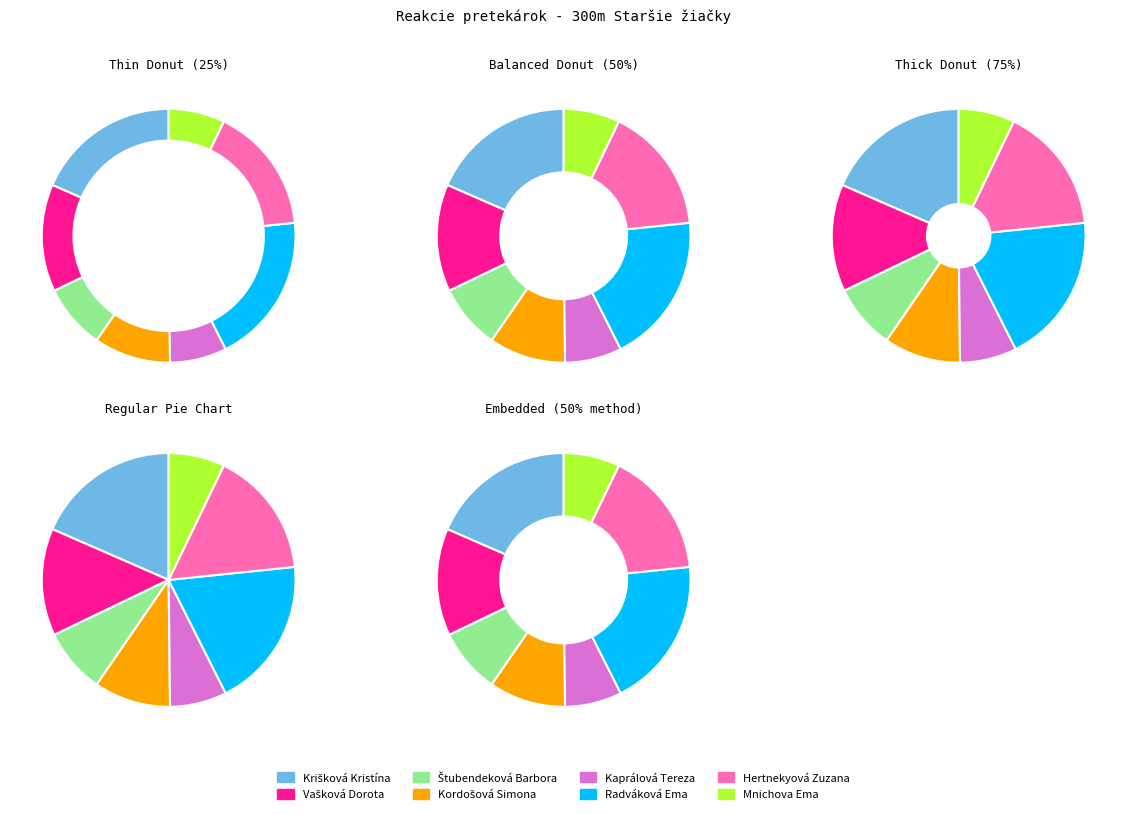

Count the number of slices in the pie.

8